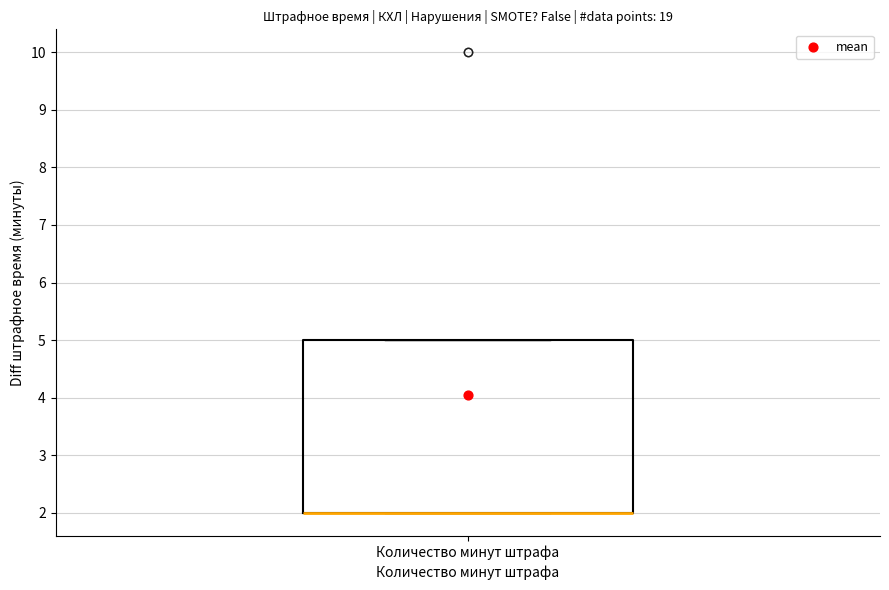

Read this box plot against the y-axis: the position of the median line, the range covered by the box, and the ends of both whiskers. The values are not printed on the chart, so give them approximately, as read against the axis.

median 2 (drawn on the box's lower edge), box 2 to 5, whiskers 2 to 5